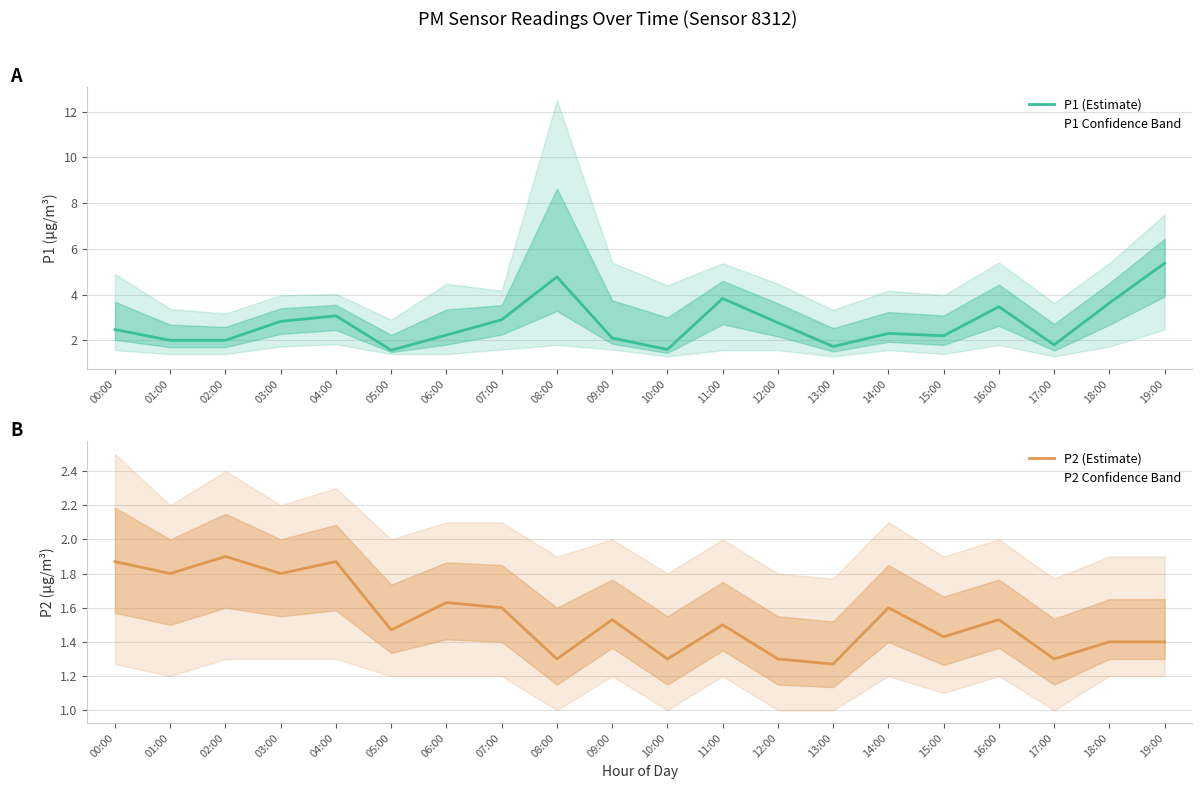

Reading right to left, what are all the values shown in this chart?

P1 (Estimate): 19:00=5.4	18:00=3.6	17:00=1.8	16:00=3.5	15:00=2.2	14:00=2.3	13:00=1.7	12:00=2.8	11:00=3.8	10:00=1.6	09:00=2.1	08:00=4.8	07:00=2.9	06:00=2.2	05:00=1.6	04:00=3.1	03:00=2.8	02:00=2.0	01:00=2.0	00:00=2.5
P2 (Estimate): 19:00=1.4	18:00=1.4	17:00=1.3	16:00=1.5	15:00=1.4	14:00=1.6	13:00=1.3	12:00=1.3	11:00=1.5	10:00=1.3	09:00=1.5	08:00=1.3	07:00=1.6	06:00=1.6	05:00=1.5	04:00=1.9	03:00=1.8	02:00=1.9	01:00=1.8	00:00=1.9